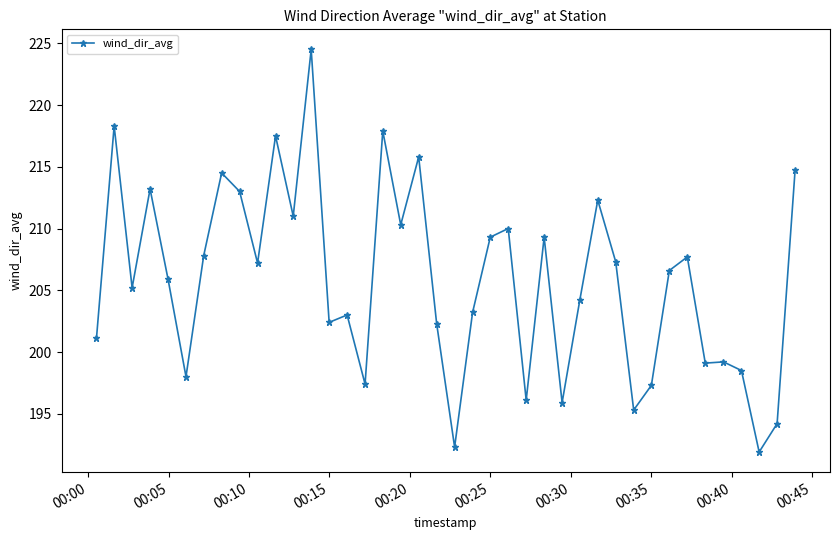

What is the sum of all values?

8230.7